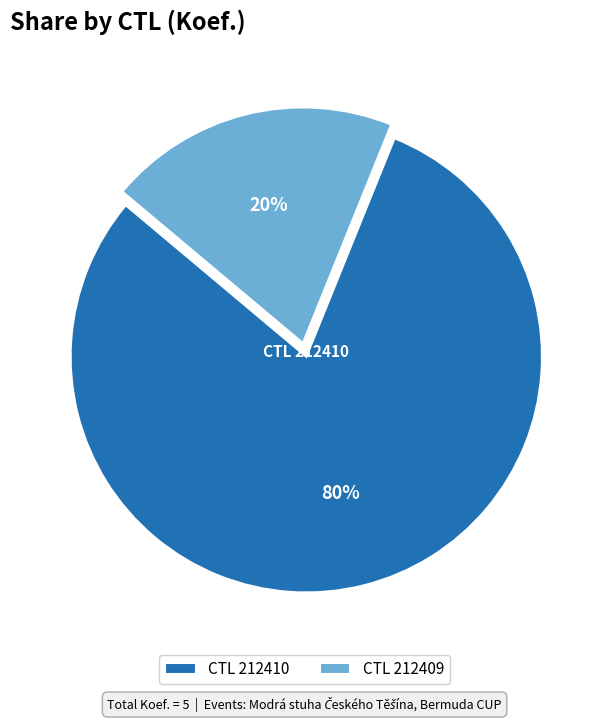

Rank the categories by value from lowest to highest.

CTL 212409, CTL 212410